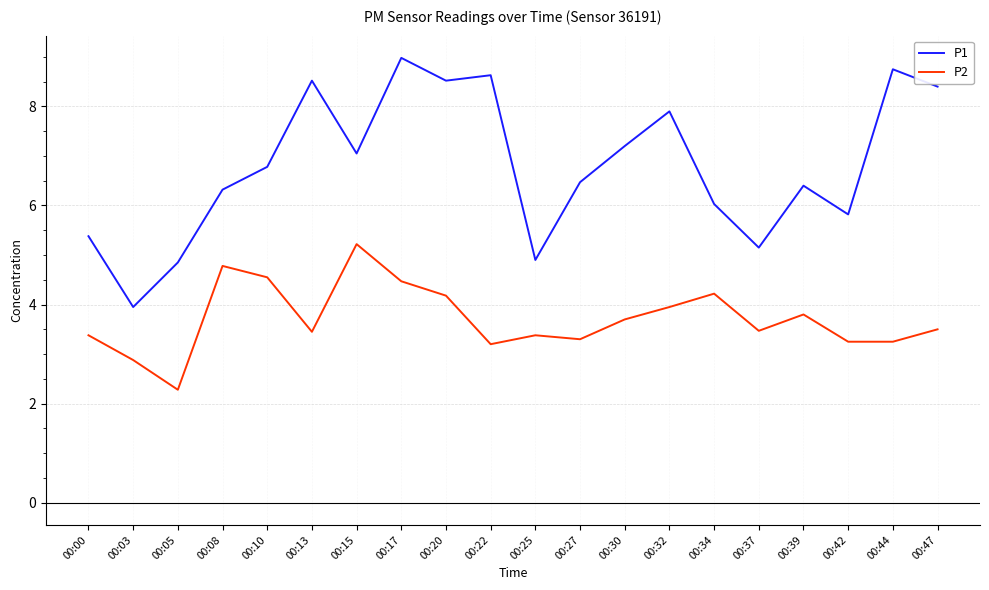

At how many categories does at least one series exceed 2?

20